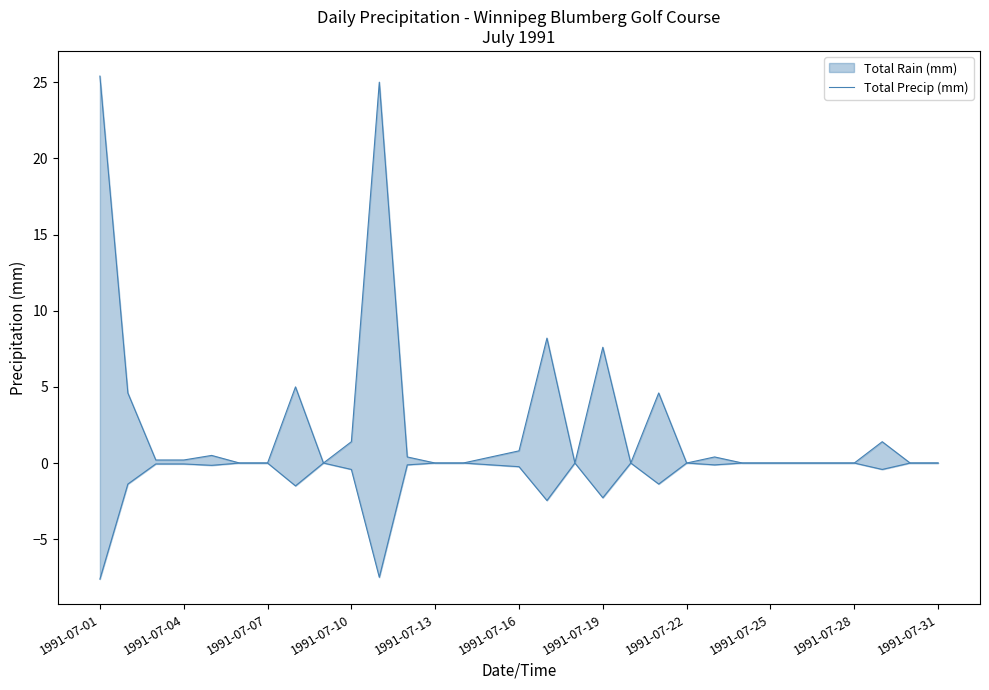

How many lines are shown in the chart?

1